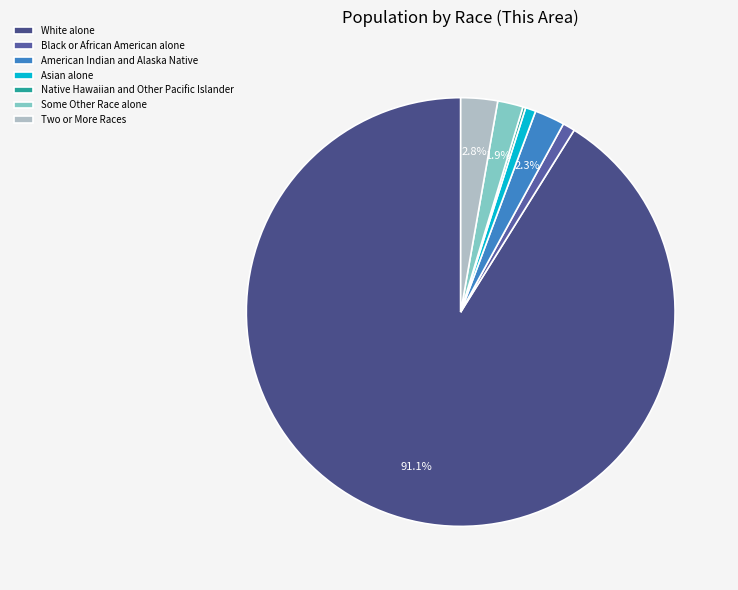

What is the largest slice in the pie chart?

White alone